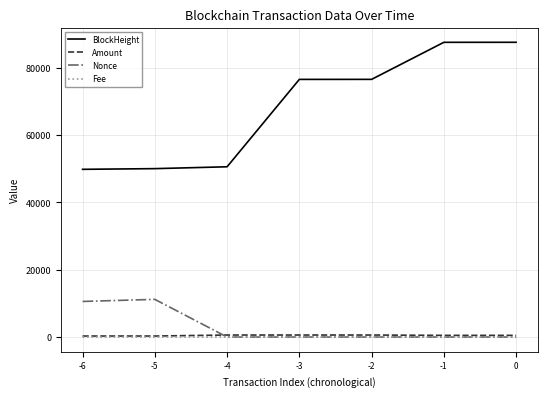

Which series has the largest total across all categories?

BlockHeight